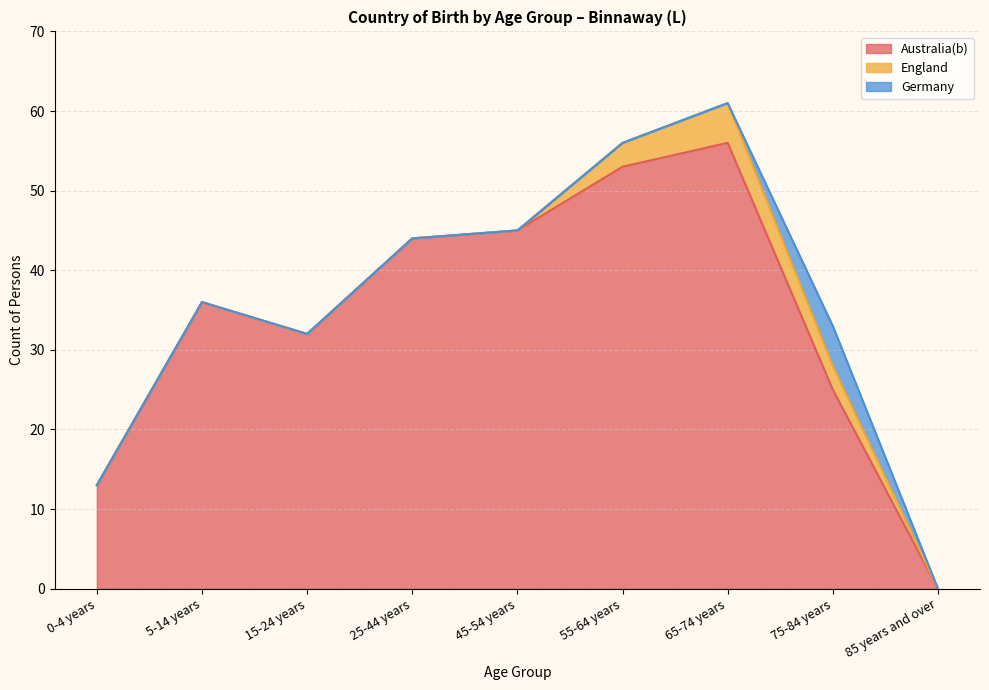

Is it true that Australia(b) equals -31 at 85 years and over?

False